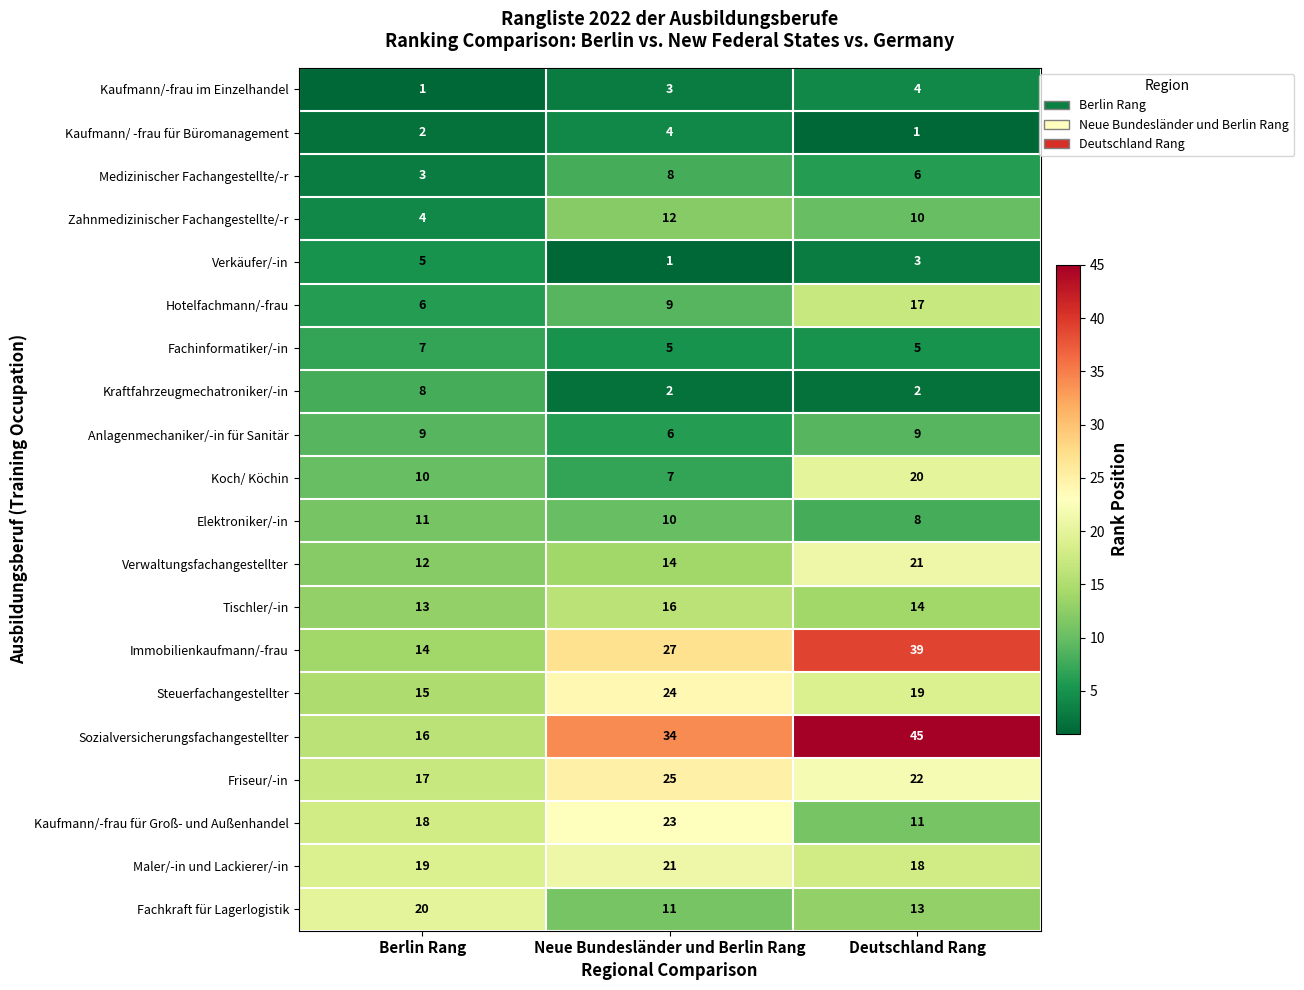

Count the number of data series in this chart.

20